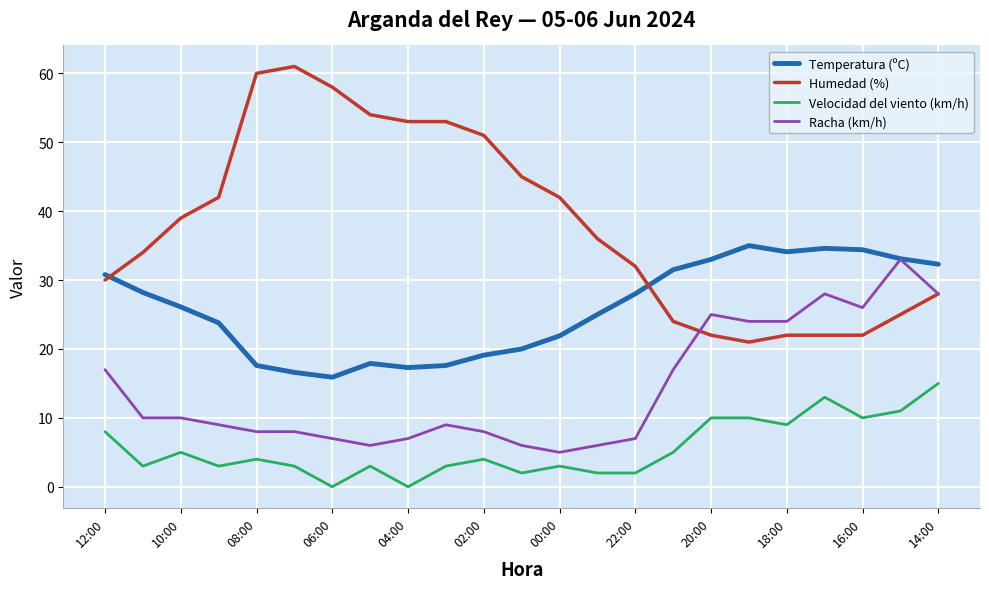

Which series ends up on top after the final intersection of Temperatura (ºC) and Humedad (%)?

Temperatura (ºC)